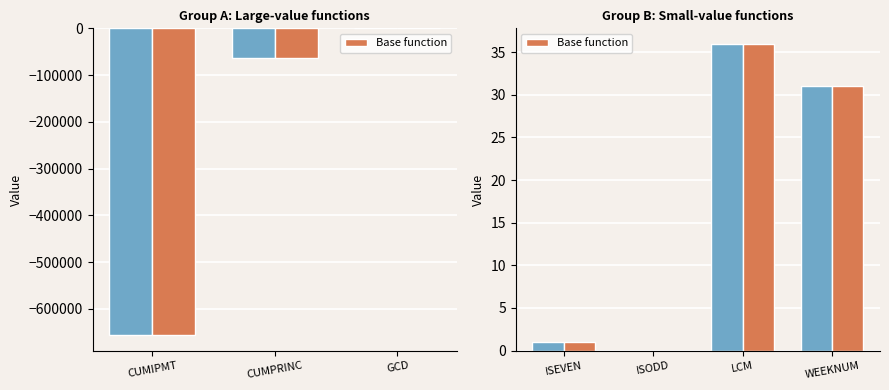

What is the greatest value displayed?

36